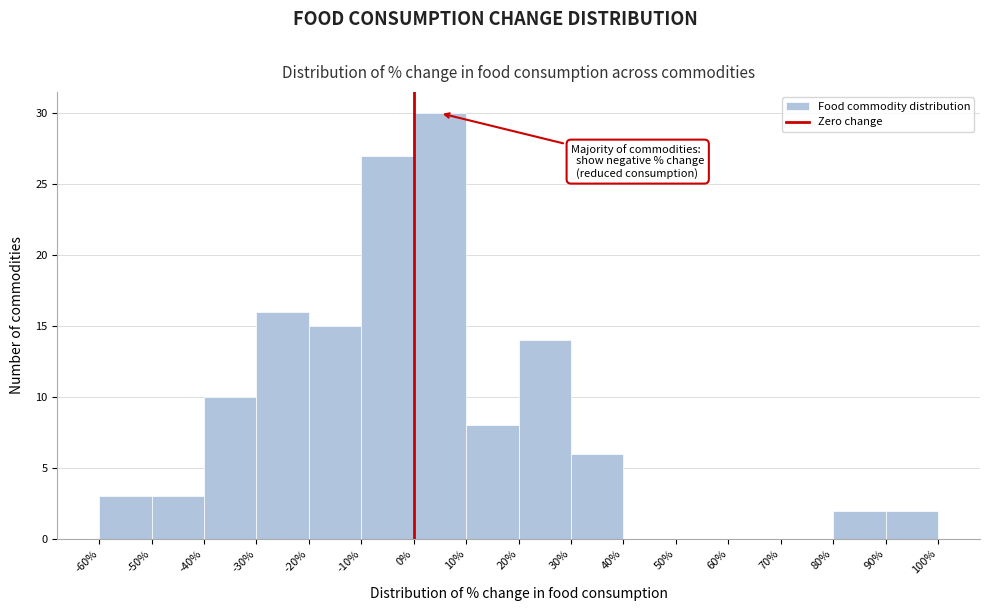

Reading left to right, transcribe this chart: for each bar, give the range it covers on the x-axis and its height. The values are not printed on the chart, so give them approximately, as read against the axis.

-60% to -50%: 3
-50% to -40%: 3
-40% to -30%: 10
-30% to -20%: 16
-20% to -10%: 15
-10% to 0%: 27
0% to 10%: 30
10% to 20%: 8
20% to 30%: 14
30% to 40%: 6
40% to 50%: 0
50% to 60%: 0
60% to 70%: 0
70% to 80%: 0
80% to 90%: 2
90% to 100%: 2